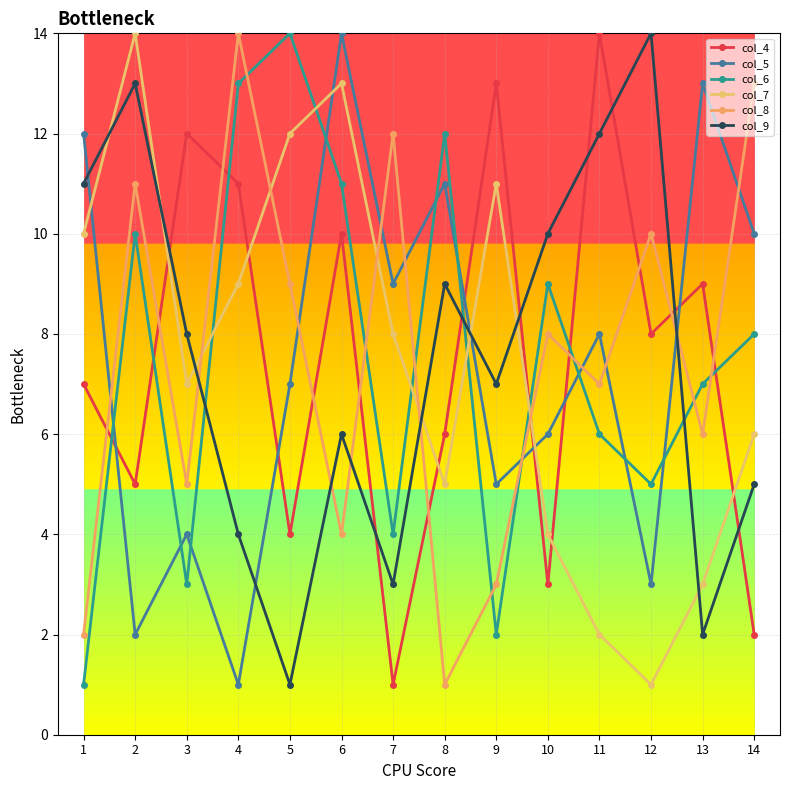

How many lines are shown in the chart?

6